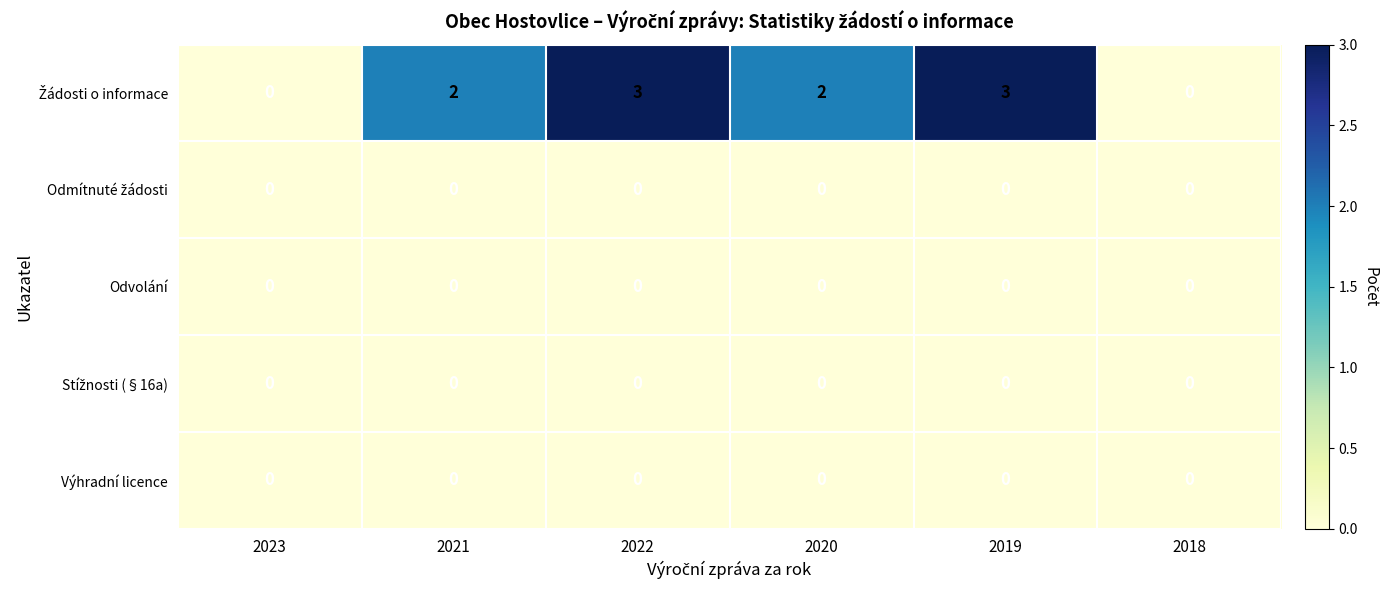

What is the total value across all series at 2019?

3